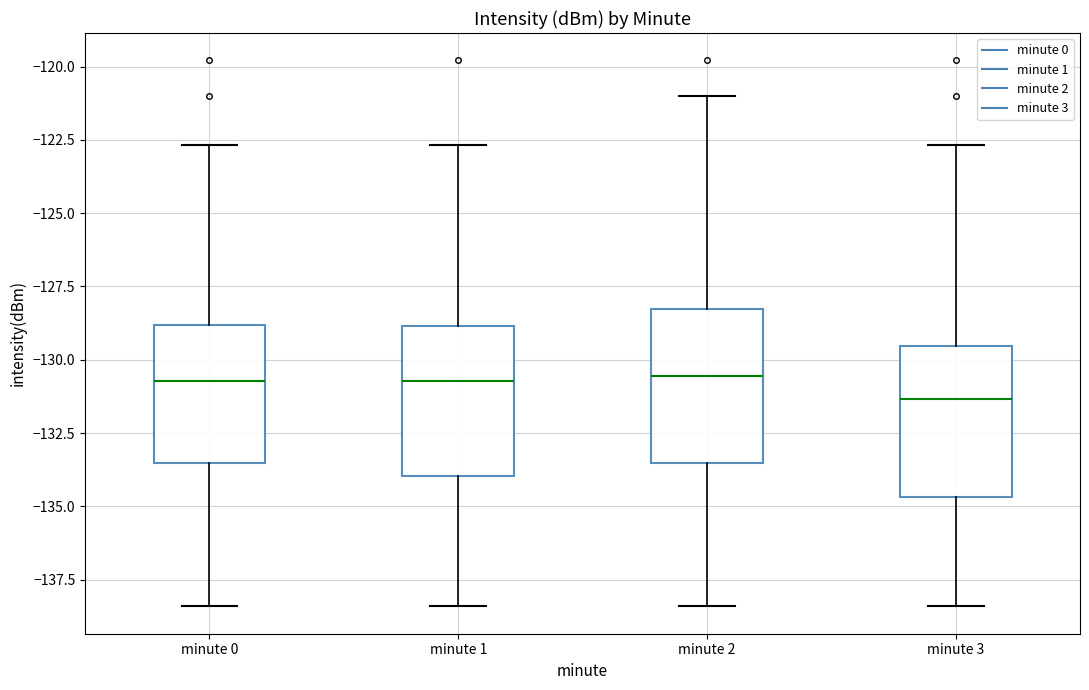

Where does the upper whisker of the box for minute 3 end on the y-axis? The values are not printed on the chart, so give them approximately, as read against the axis.

-122.5